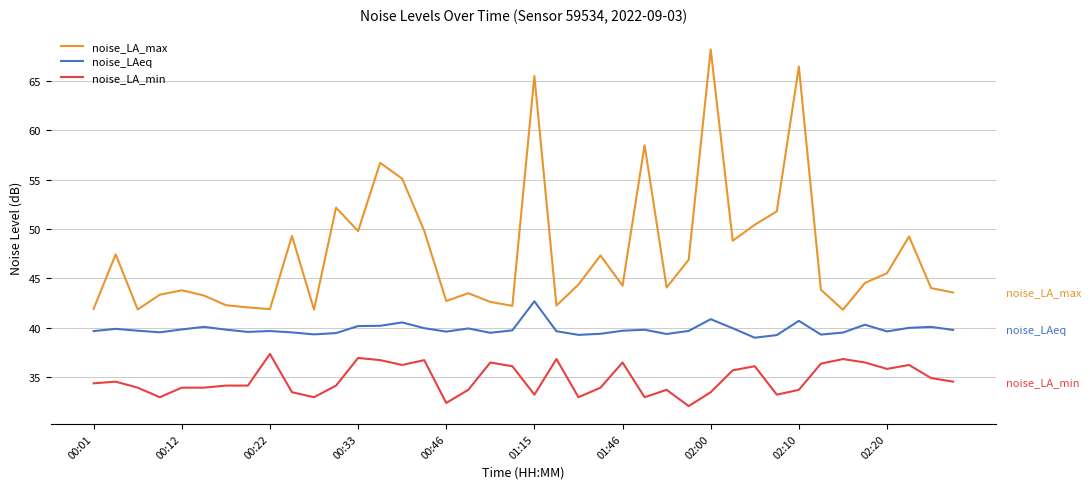

Rank the series by their maximum value, from highest to lowest.

noise_LA_max, noise_LAeq, noise_LA_min